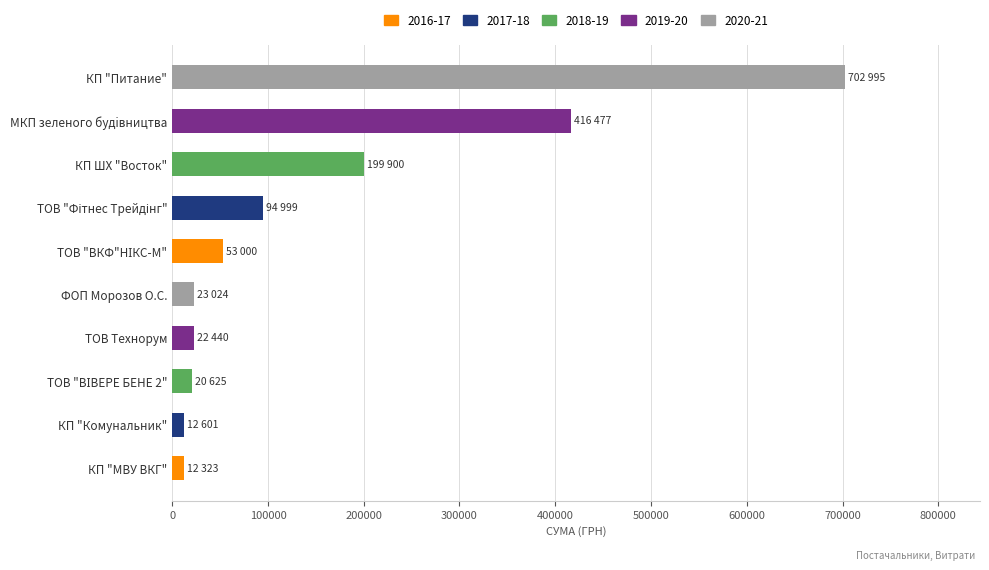

The value at МКП зеленого будiвництва is 416476.8. True or false?

True